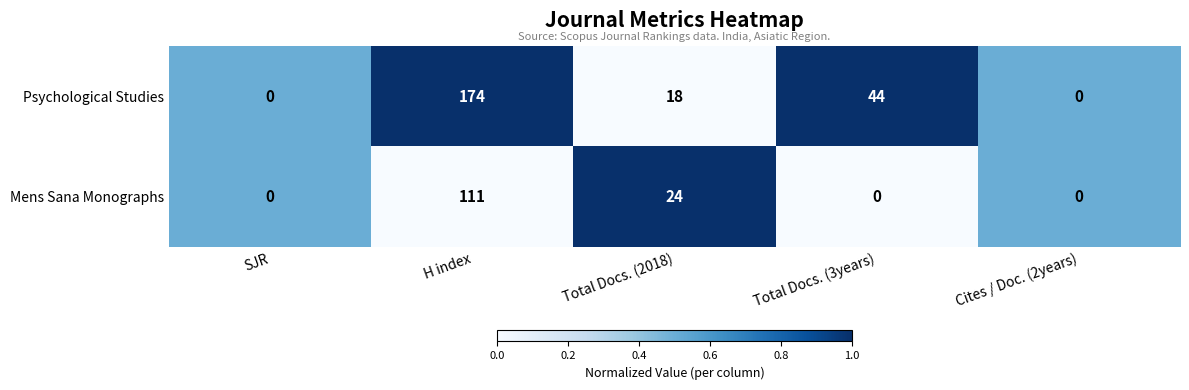

Reading right to left, transcribe all the data shown in this chart.

Psychological Studies: Cites / Doc. (2years)=0	Total Docs. (3years)=44	Total Docs. (2018)=18	H index=174	SJR=0
Mens Sana Monographs: Cites / Doc. (2years)=0	Total Docs. (3years)=0	Total Docs. (2018)=24	H index=111	SJR=0